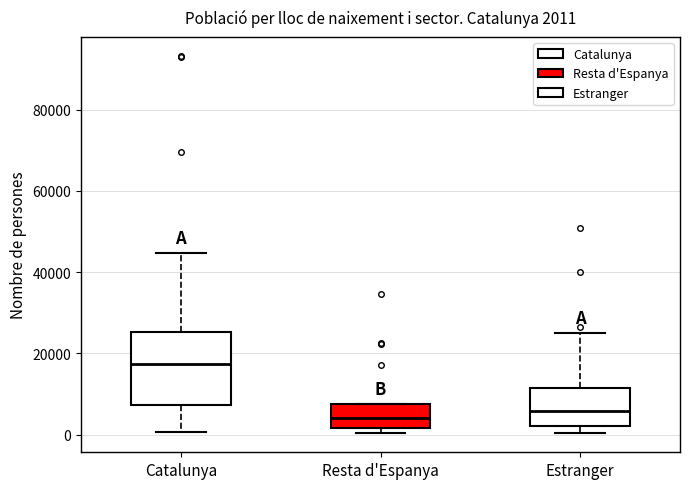

Which box has the highest median line?

Catalunya